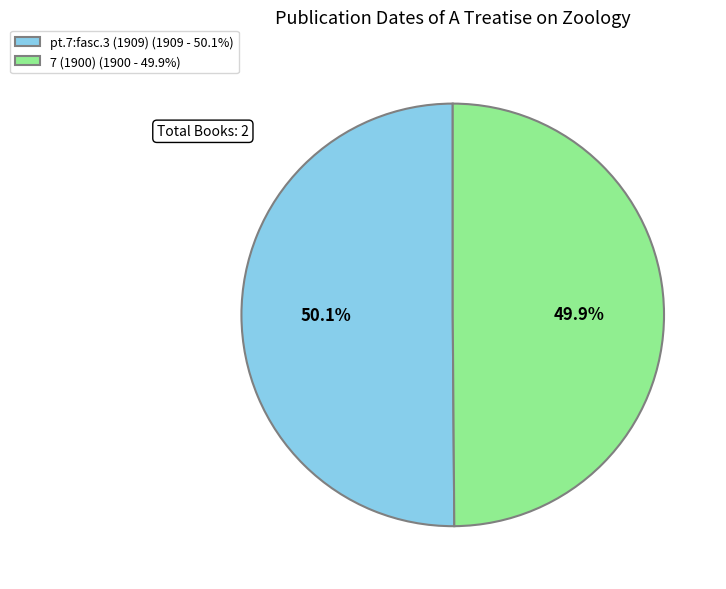

Is there any slice that represents more than half of the pie?

Yes